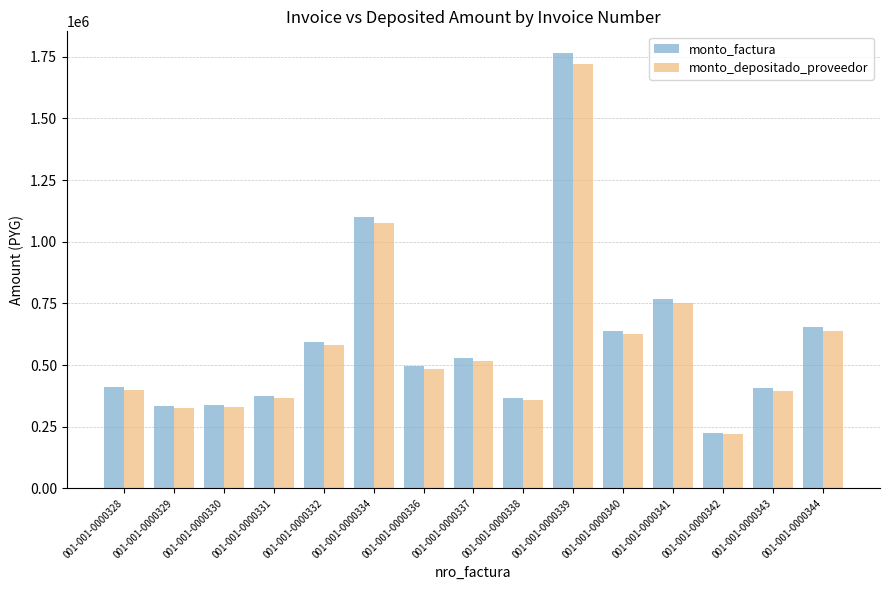

What is the value of the monto_depositado_proveedor bar at the 4th from the left?

365054